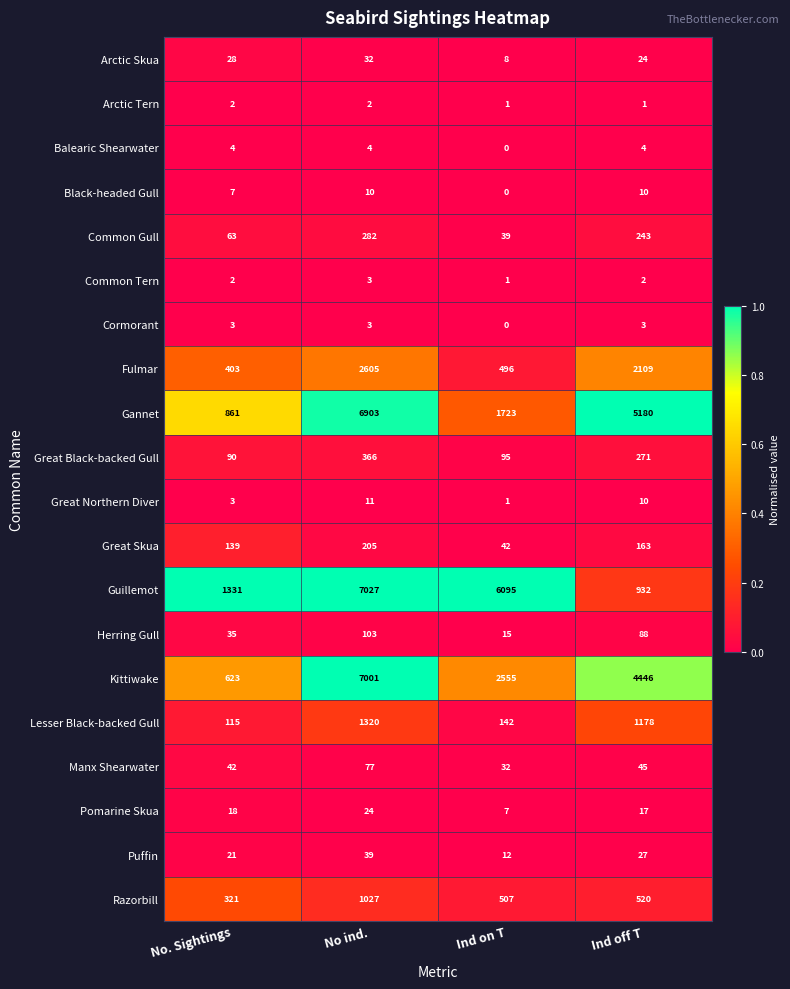

The value of Lesser Black-backed Gull at No ind. is 1320. True or false?

True